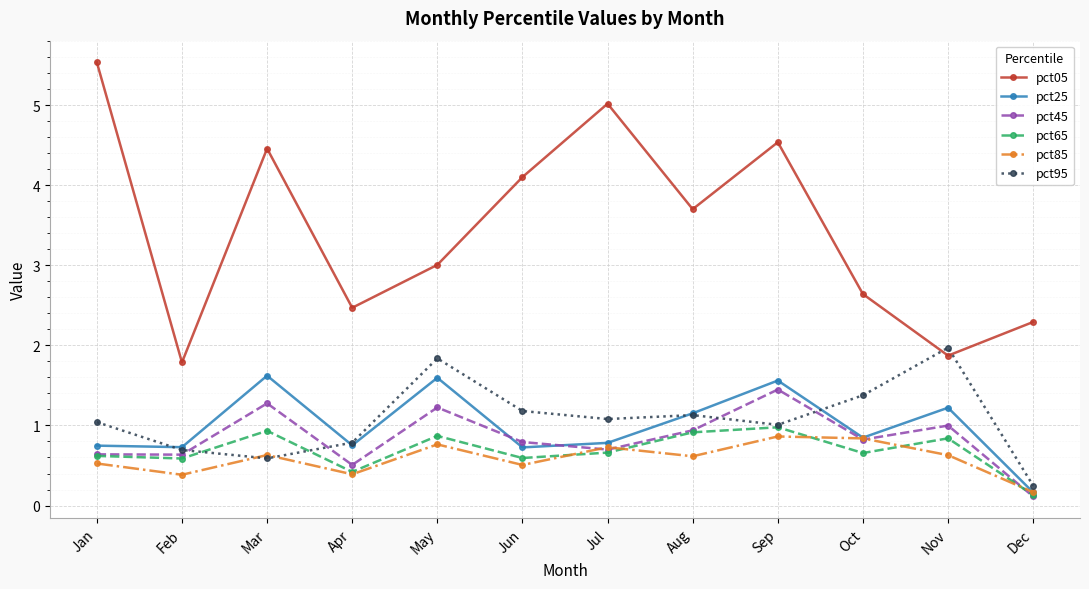

What is the maximum value shown in the chart?

5.5